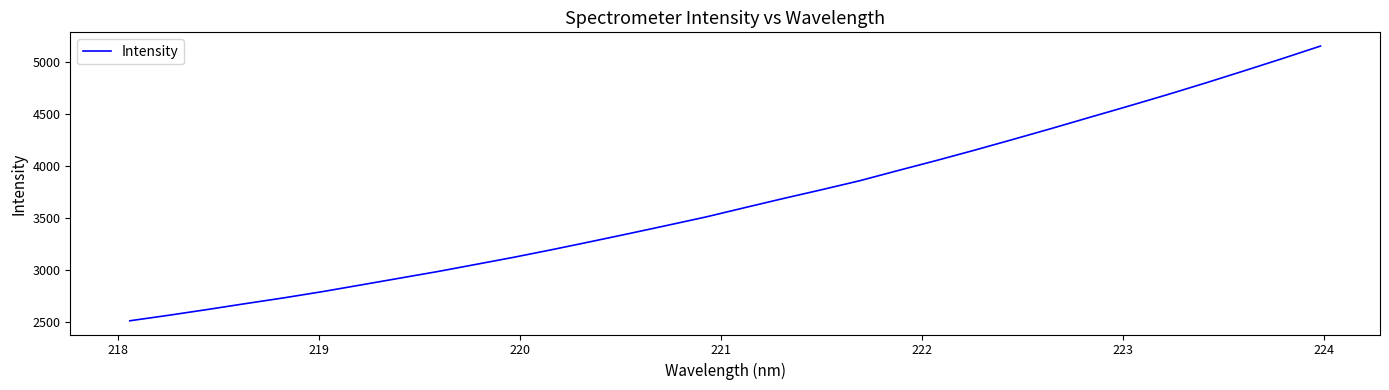

What is the maximum value shown in the chart?

5149.1